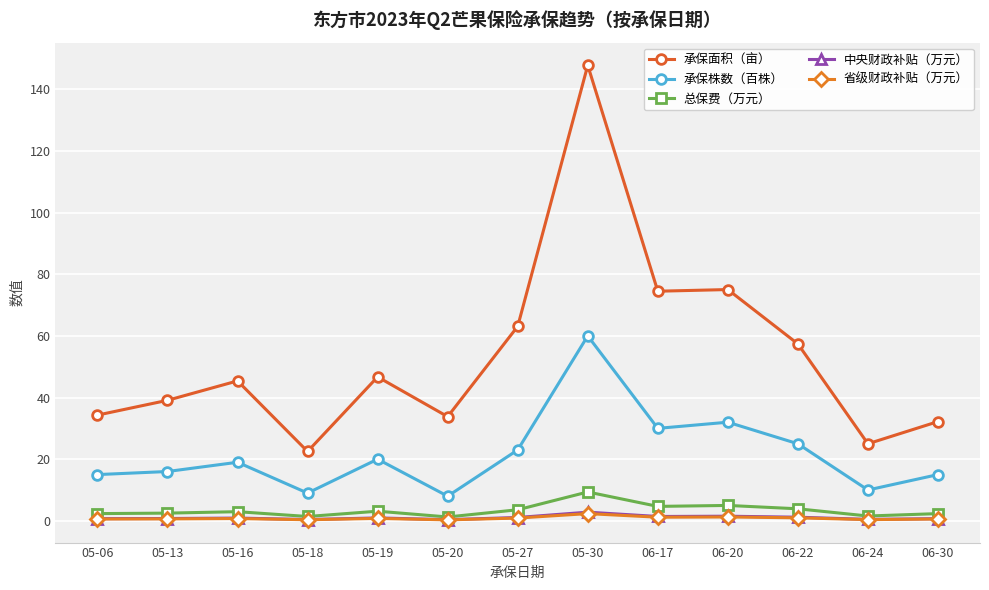

What is the difference between the maximum and minimum values in the 省级财政补贴（万元） series?

2.0